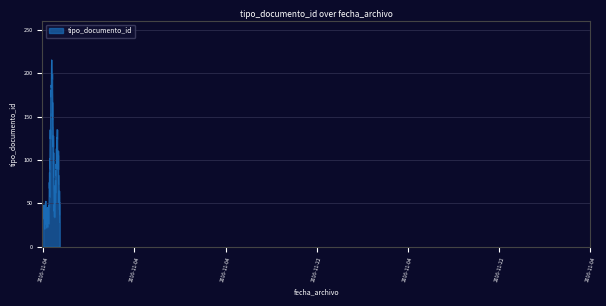

What is the maximum value shown in the chart?

215.3